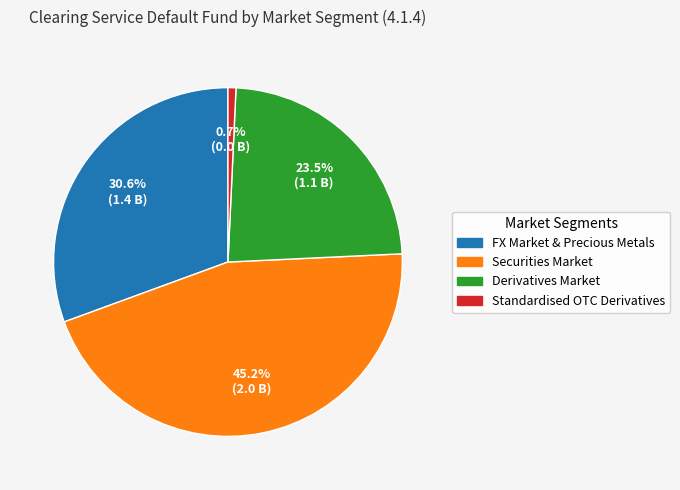

Count the number of slices in the pie.

4